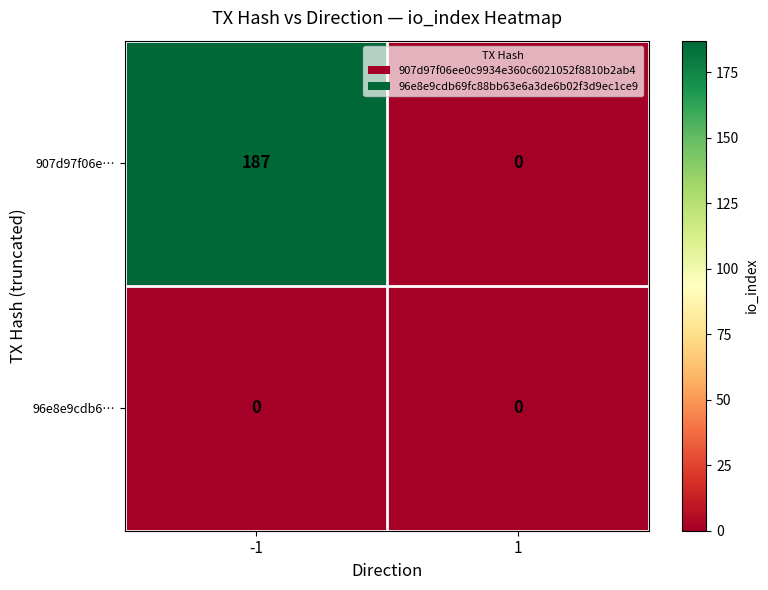

How many data points in 907d97f06e… are less than 187?

1